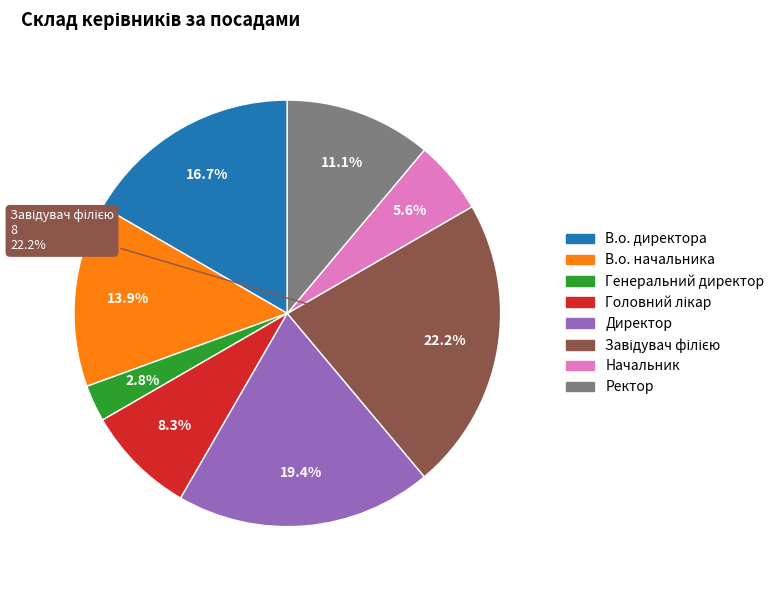

True or false: Ректор accounts for 11% of the total.

True